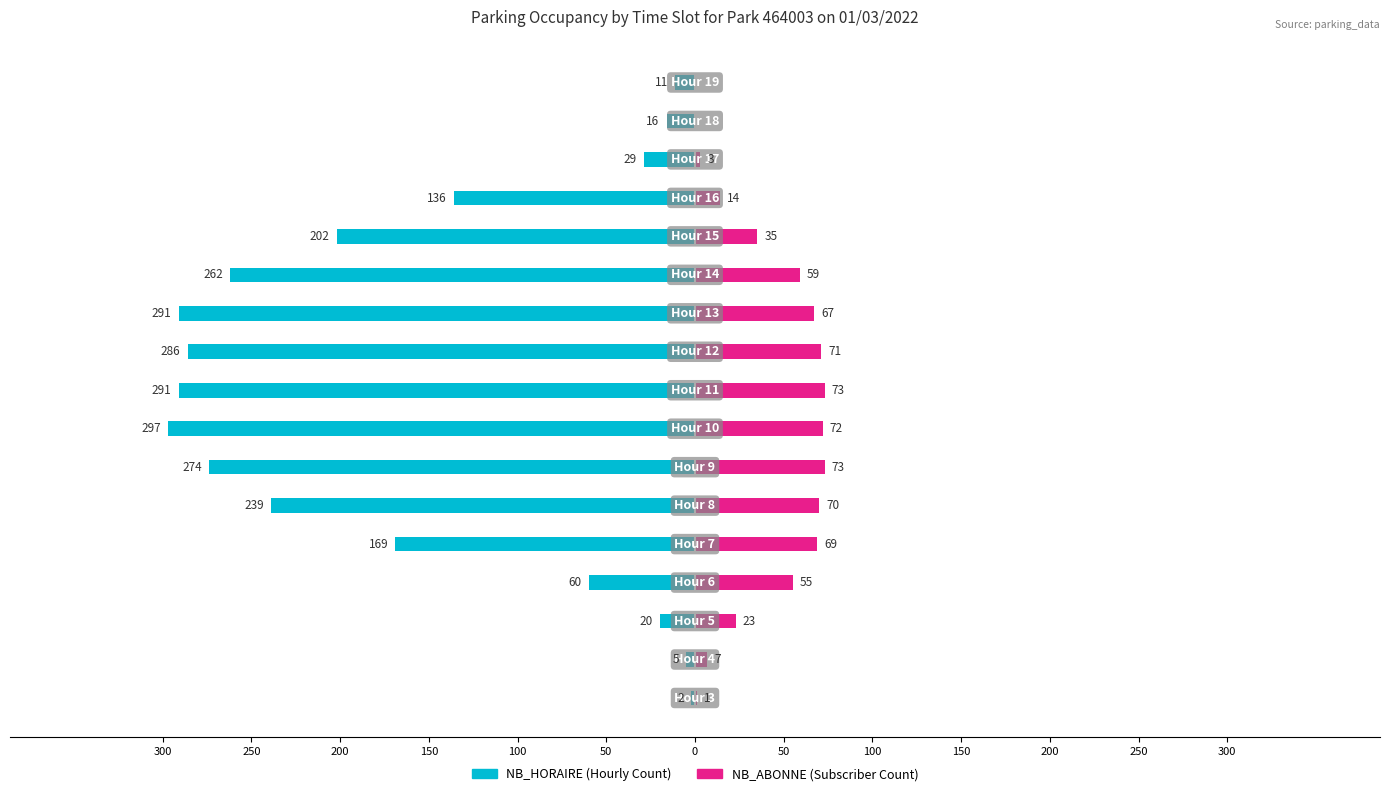

Rank the series at 150 from lowest to highest value.

NB_HORAIRE, NB_ABONNE